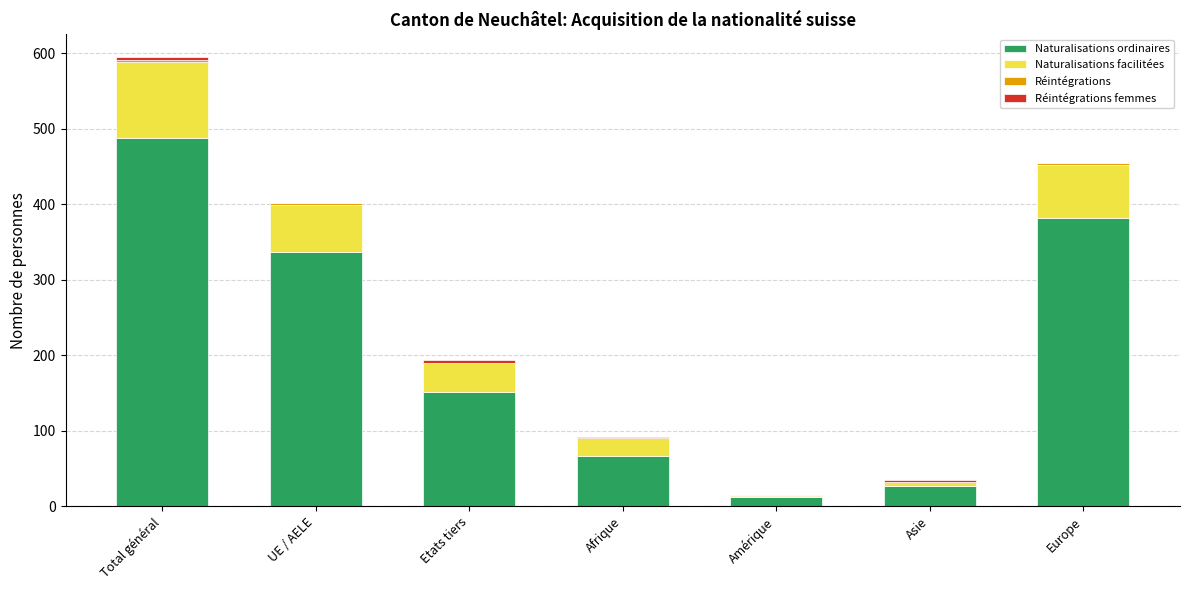

What is the highest value of the Naturalisations ordinaires series?

487